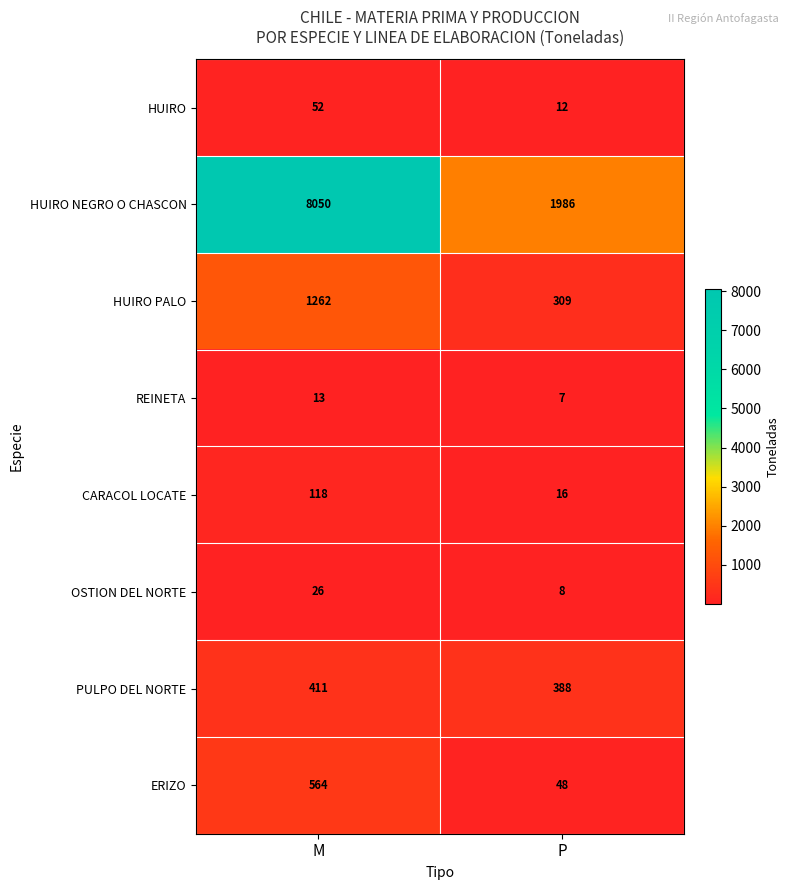

What is the sum of the OSTION DEL NORTE values at P and M?

34